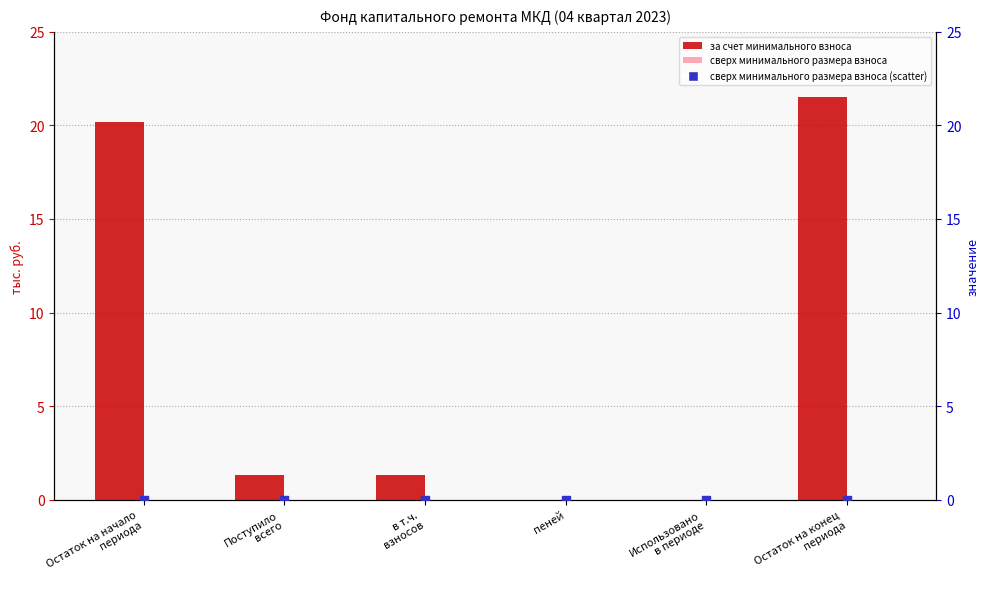

What are all the series names shown in the legend?

за счет минимального взноса, сверх минимального размера взноса, сверх минимального размера взноса (scatter)